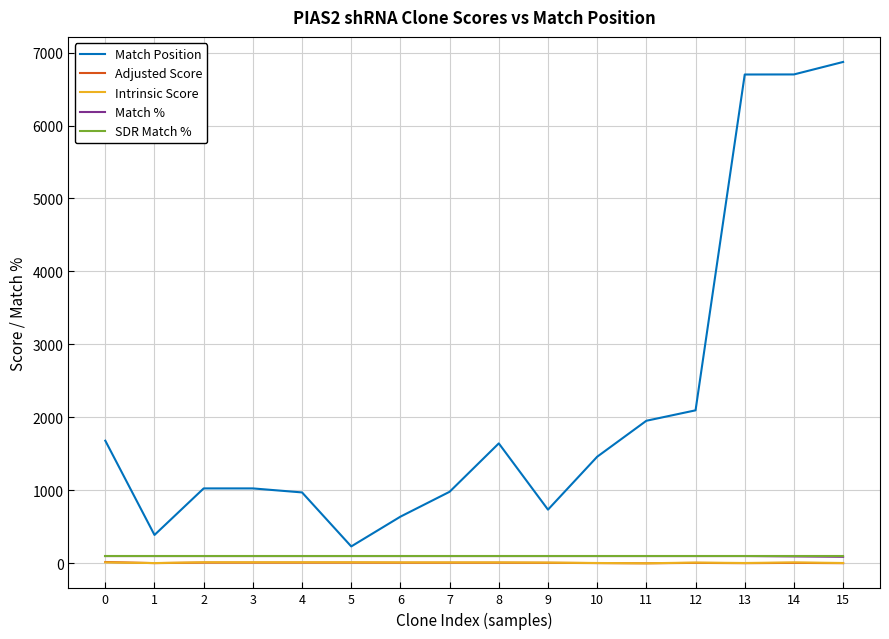

What is the average value of the SDR Match % series?

100.0